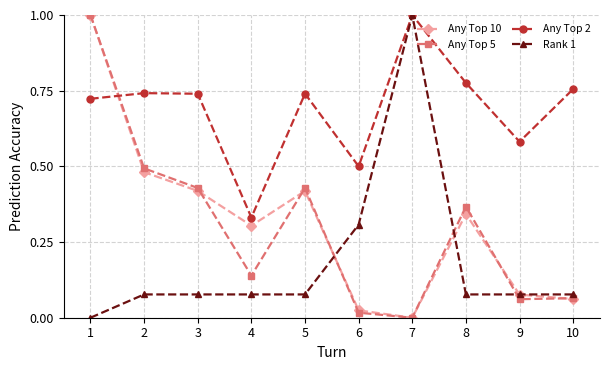

The value of Rank 1 at 1 is 0.6. True or false?

False